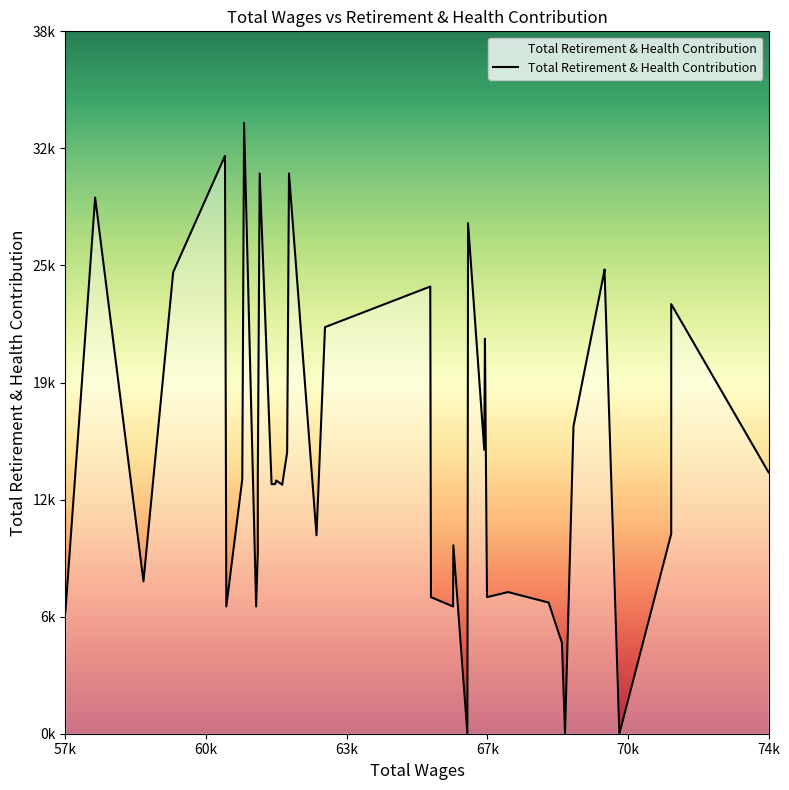

Between 62522 and 71732, which is larger?

62522